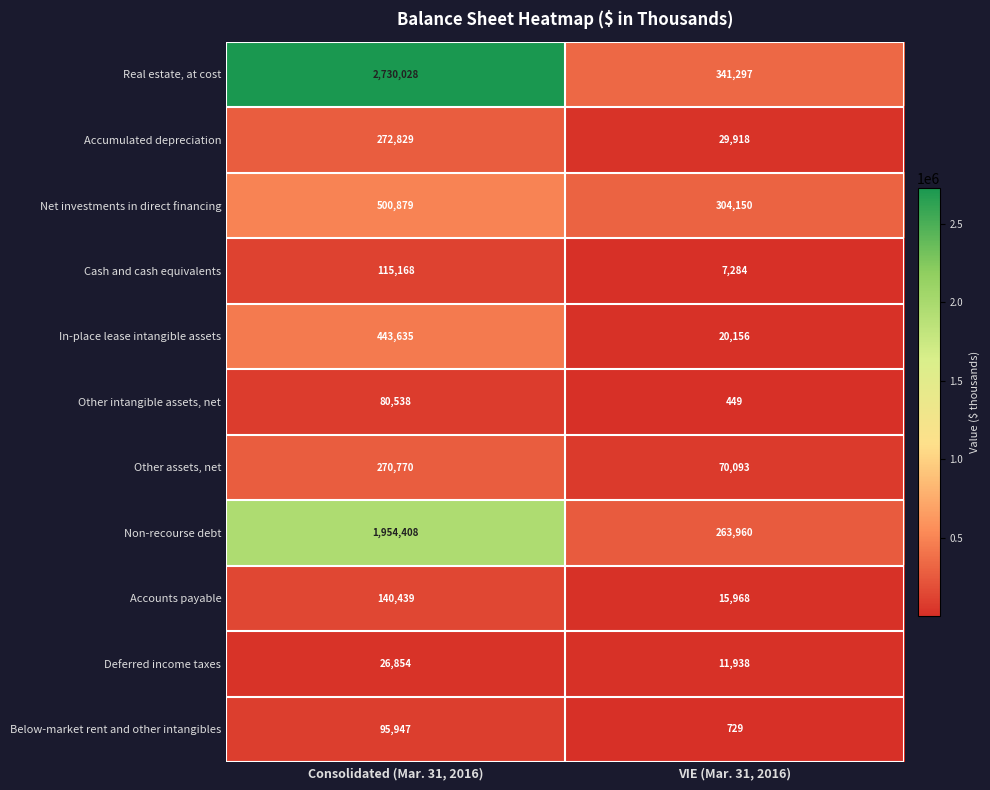

The Accumulated depreciation series shows 417217 at Consolidated (Mar. 31, 2016). True or false?

False